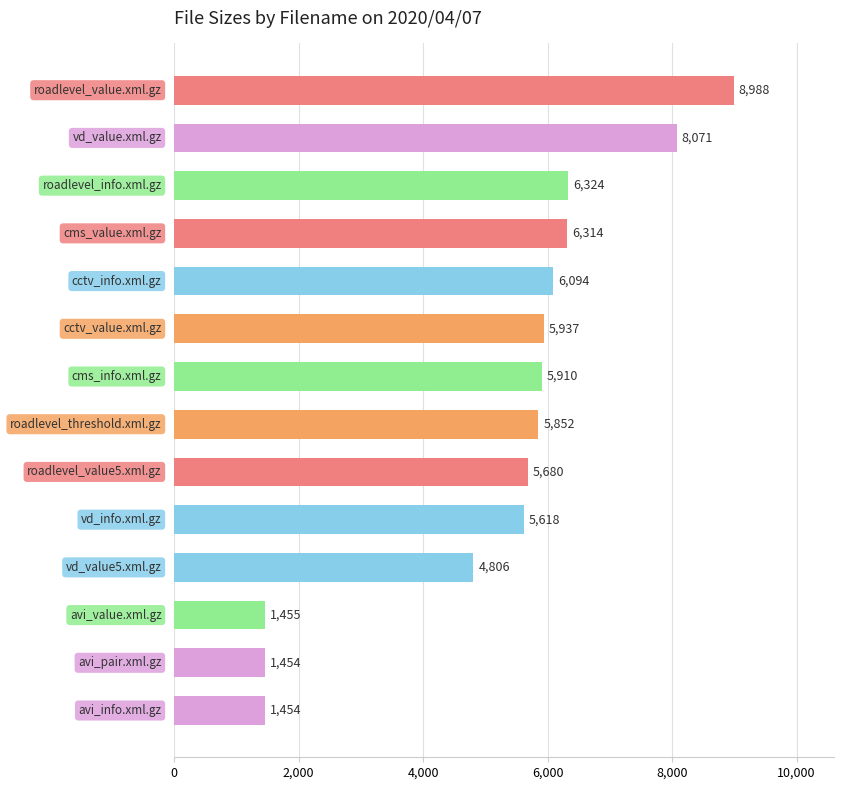

What is the maximum value shown in the chart?

8988